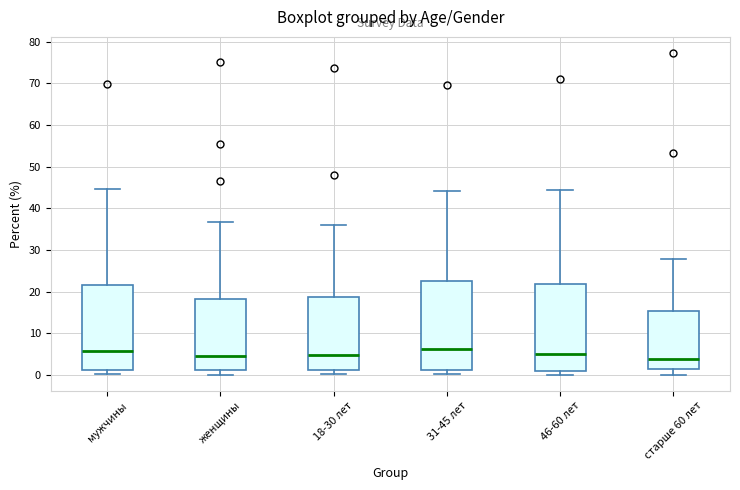

Reading left to right, read every box against the y-axis: the position of its median line, the range the box covers, and the ends of its whiskers. The values are not printed on the chart, so give them approximately, as read against the axis.

мужчины: median 6, box 1 to 22, whiskers 0 to 45
женщины: median 5, box 1 to 18, whiskers 0 to 37
18-30 лет: median 5, box 1 to 19, whiskers 0 to 36
31-45 лет: median 6, box 1 to 22, whiskers 0 to 44
46-60 лет: median 5, box 1 to 22, whiskers 0 to 44
старше 60 лет: median 4, box 1 to 15, whiskers 0 to 28